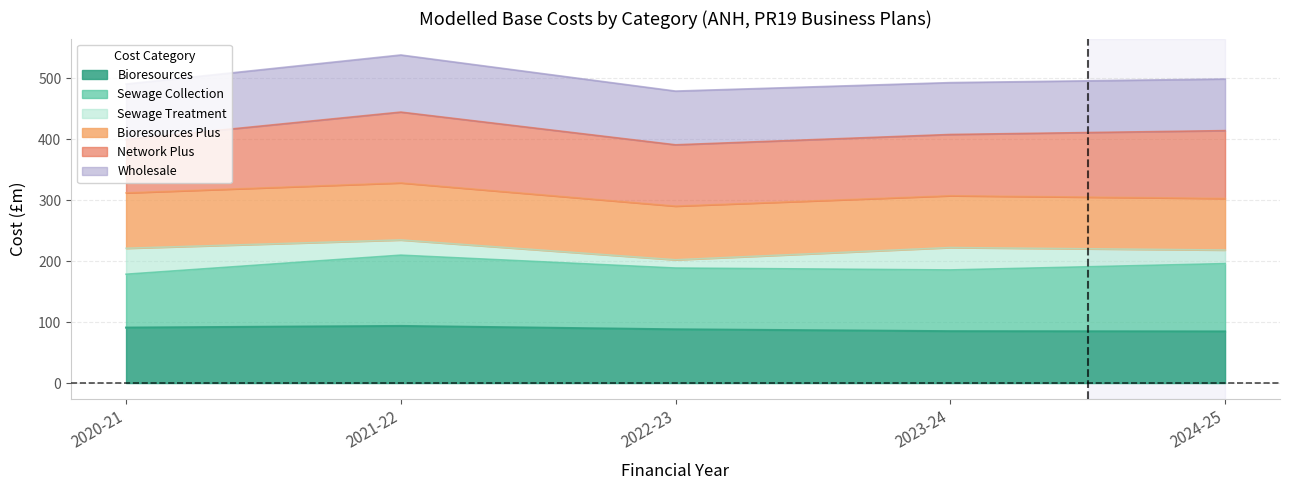

Reading right to left, what are all the values shown in this chart?

Bioresources: 84.6	85.0	88.1	93.6	90.9
Sewage Collection: 195.8	185.5	188.6	209.7	178.4
Sewage Treatment: 218.1	222.1	202.1	234.6	220.9
Bioresources Plus: 302.7	307.1	290.1	328.2	311.8
Network Plus: 413.9	407.6	390.6	444.3	399.4
Wholesale: 498.5	492.6	478.7	537.9	490.3